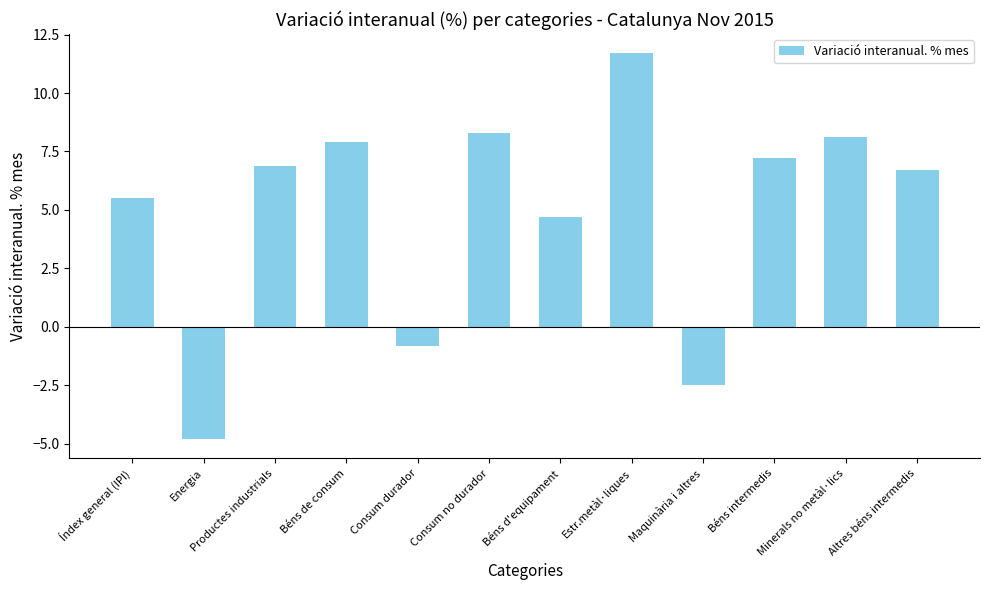

List the labels in order of value, smallest first.

Energia, Maquinària i altres, Consum durador, Béns d'equipament, Índex general (IPI), Altres béns intermedis, Productes industrials, Béns intermedis, Béns de consum, Minerals no metàl·lics, Consum no durador, Estr.metàl·liques